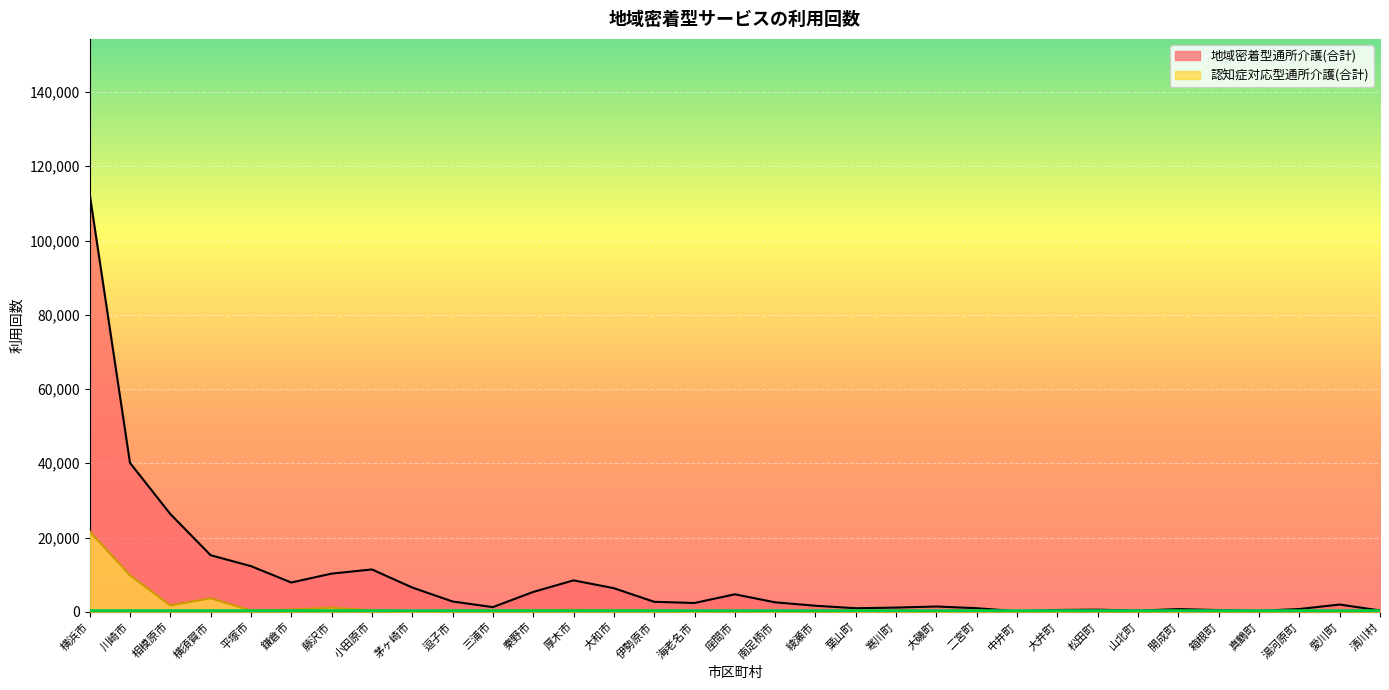

What is the label of the 17th point from the right?

座間市